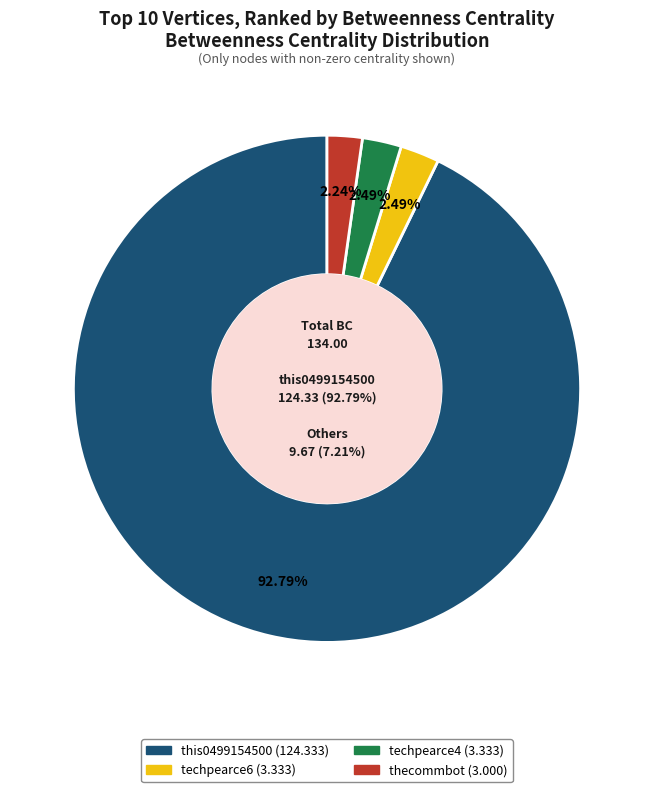

What is the smallest slice in the pie chart?

thecommbot